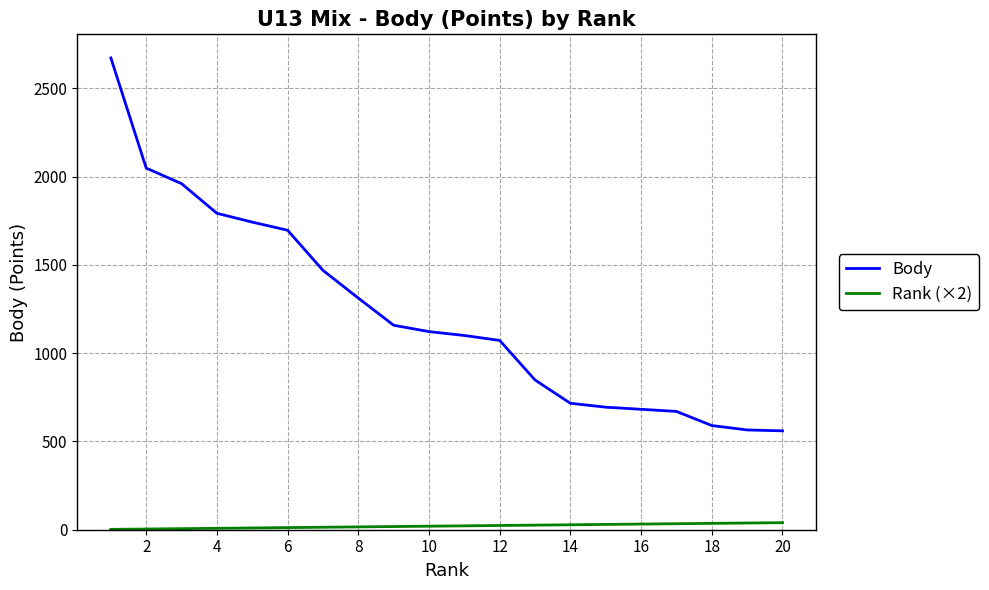

Which series has the largest range (max minus min)?

Body